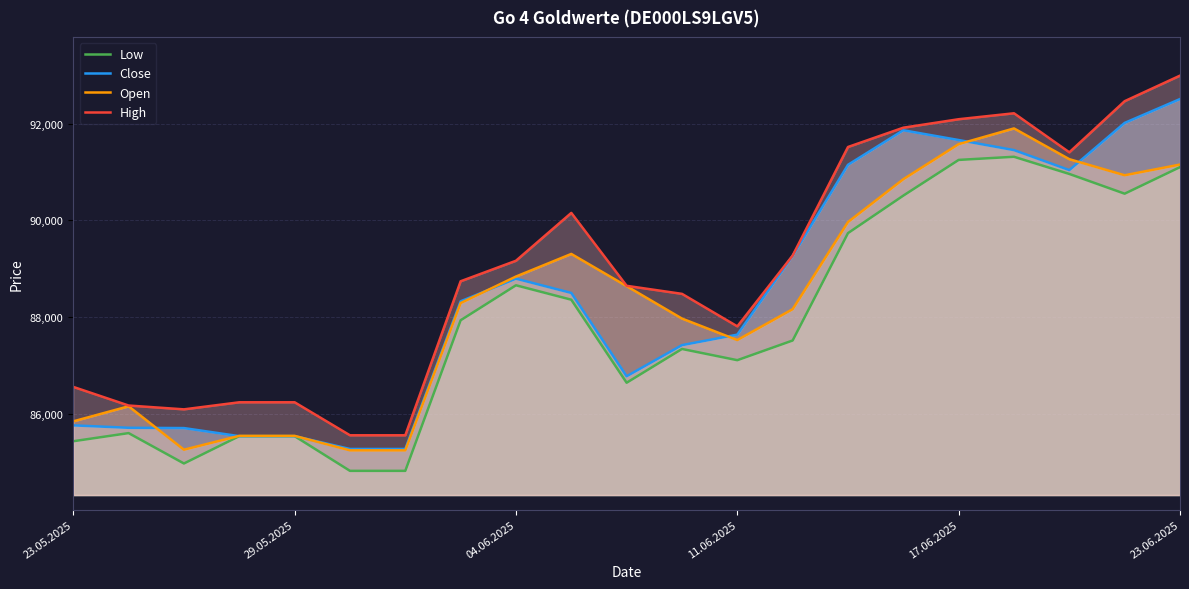

Is it true that Low equals 87935 at 7?

True